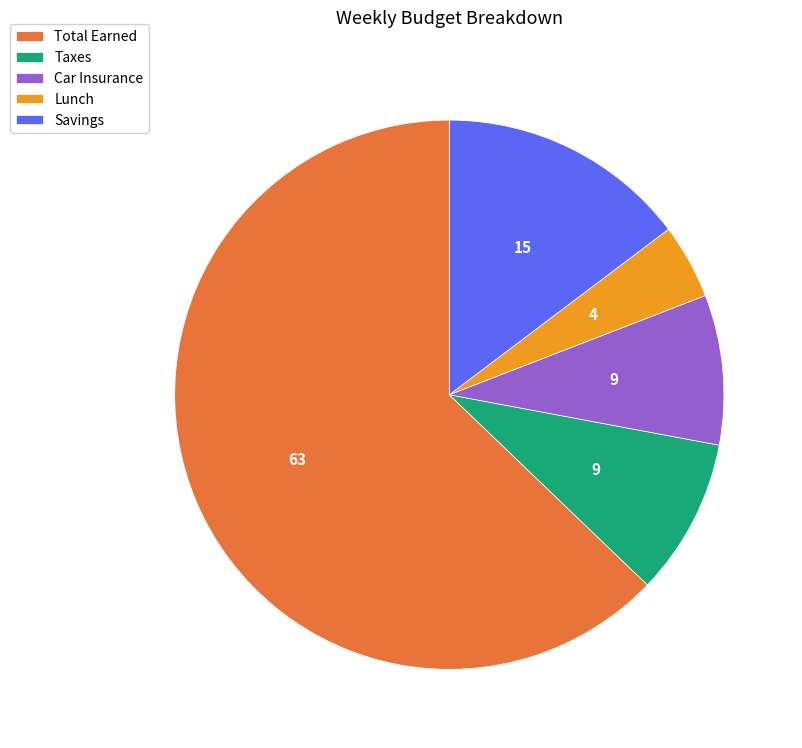

How many segments does this pie chart have?

5